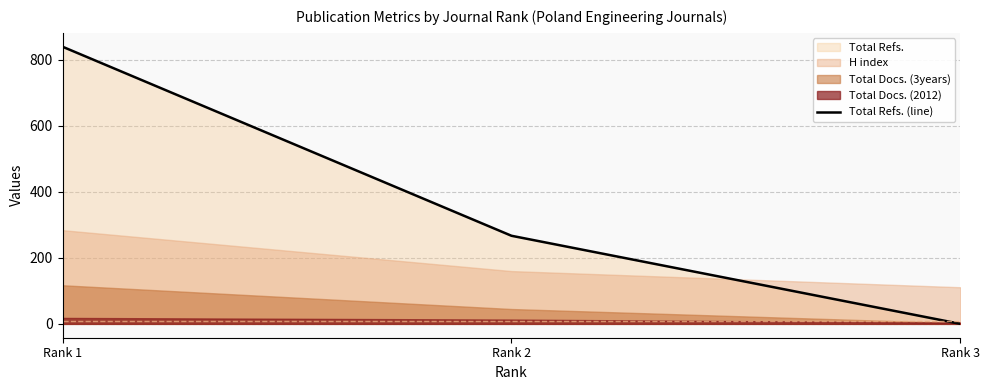

The value at Rank 3 is 0. True or false?

True